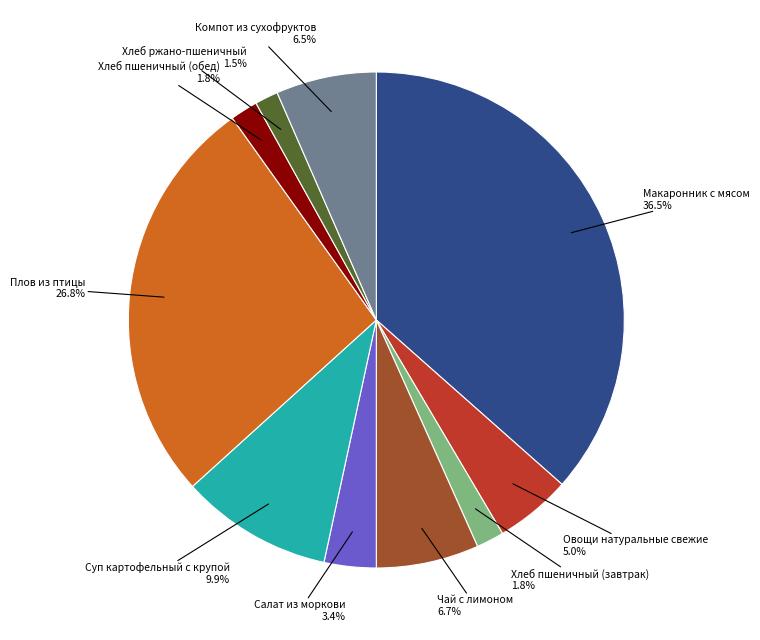

How many slices are in this pie chart?

10